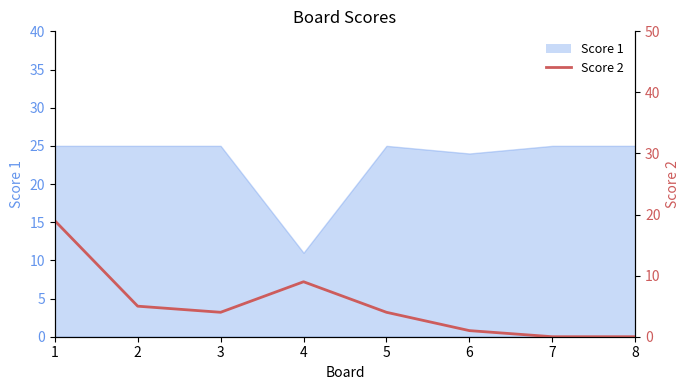

Reading right to left, transcribe all the data shown in this chart.

0	0	1	4	9	4	5	19